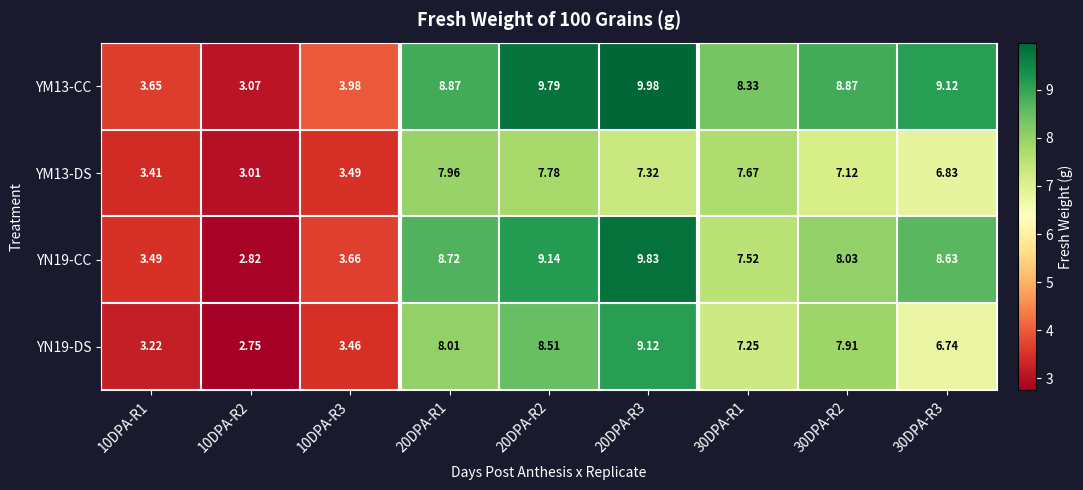

Rank the series by their maximum value, from highest to lowest.

YM13-CC, YN19-CC, YN19-DS, YM13-DS